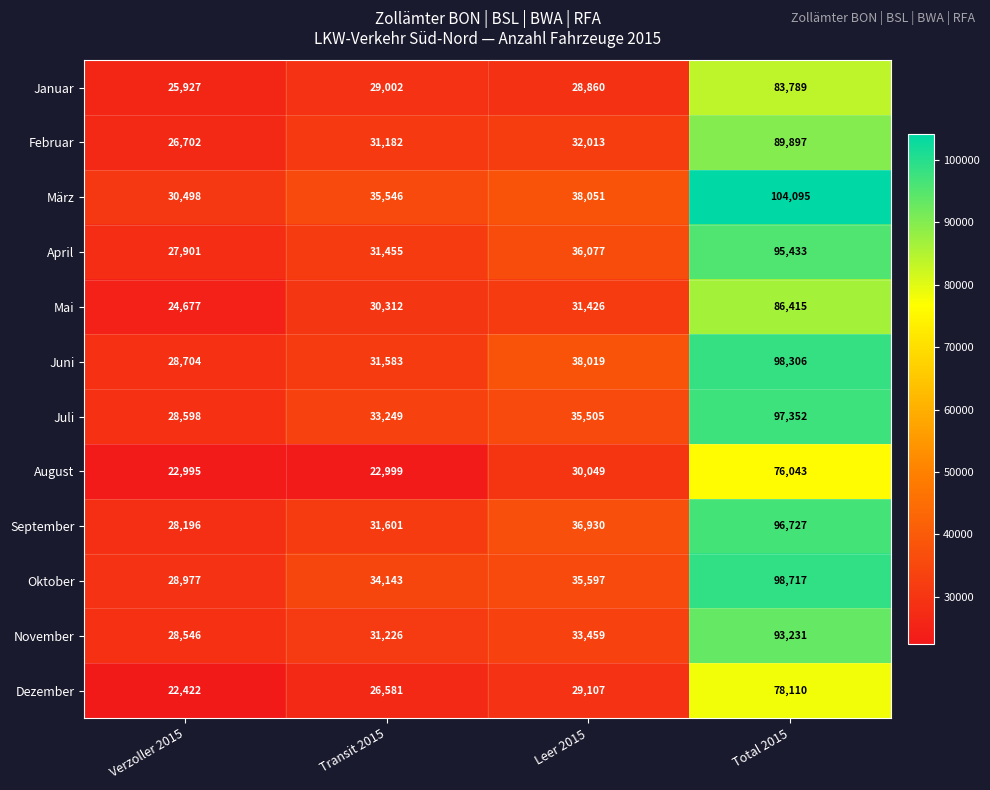

What is the difference between the highest and lowest values at Transit 2015?

12547